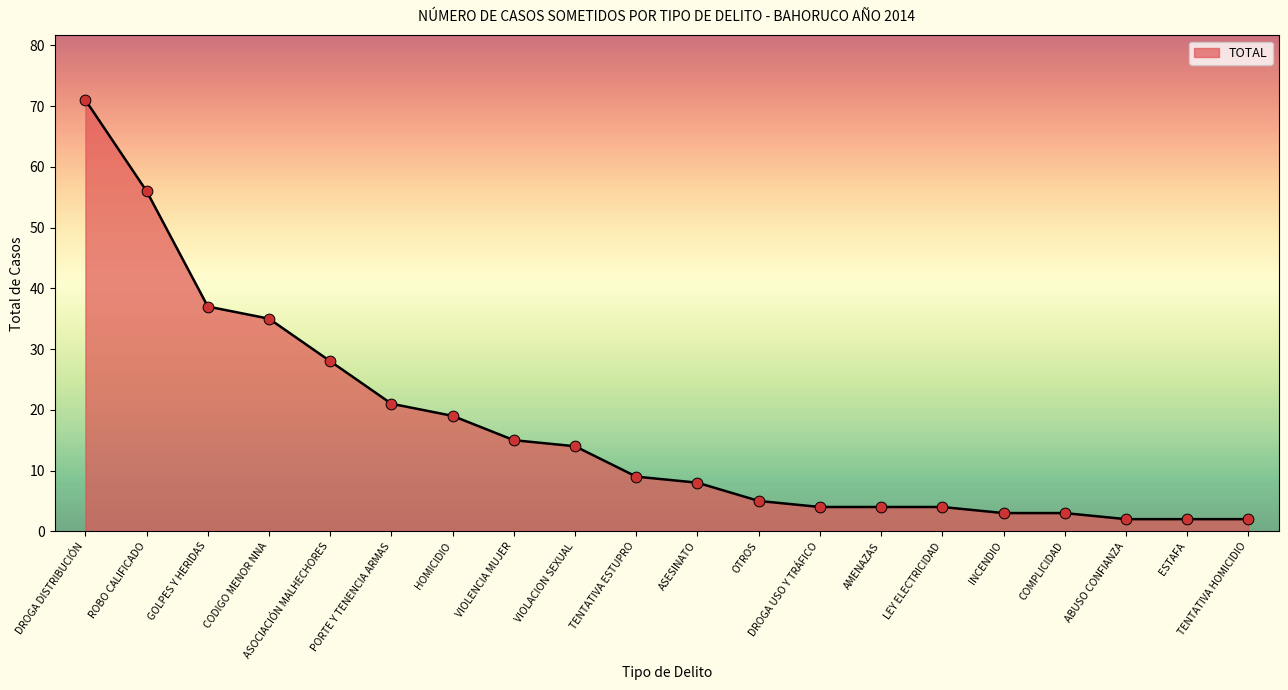

Which has a higher value, DROGA USO Y TRÁFICO or ABUSO CONFIANZA?

DROGA USO Y TRÁFICO